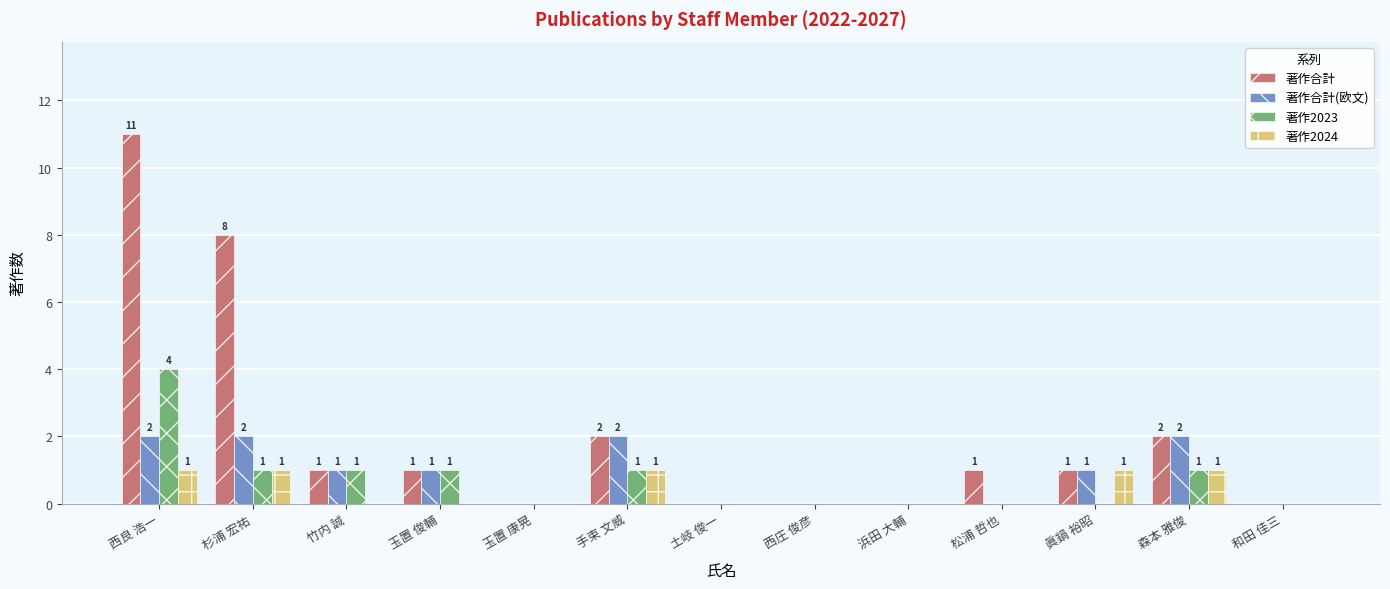

Are the bars grouped side by side (vs. stacked)?

Yes